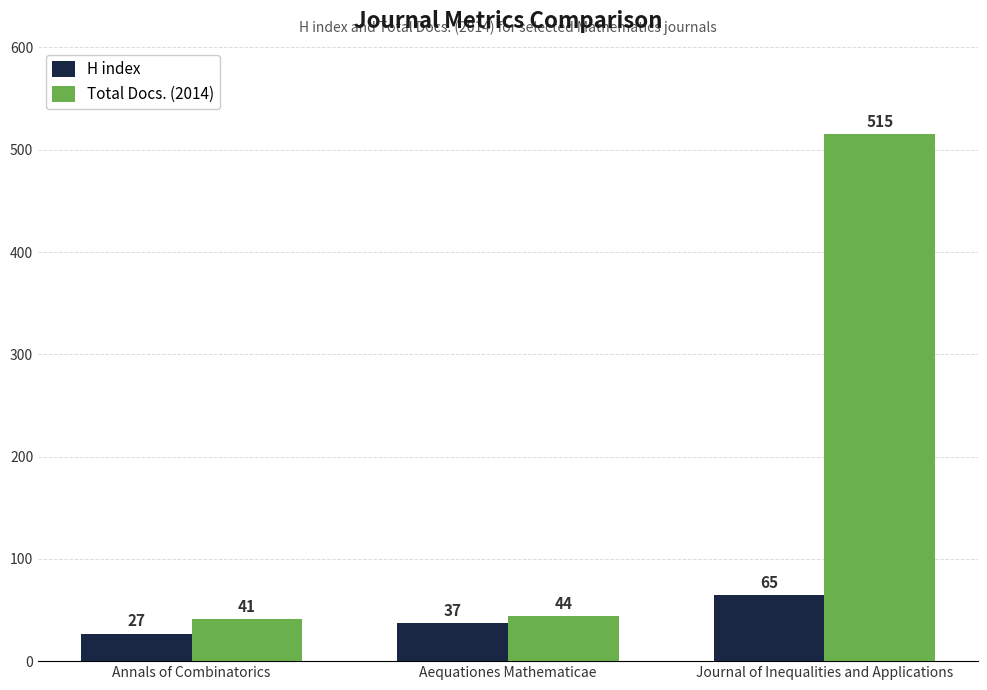

Which category has the highest value across all series?

Journal of Inequalities and Applications